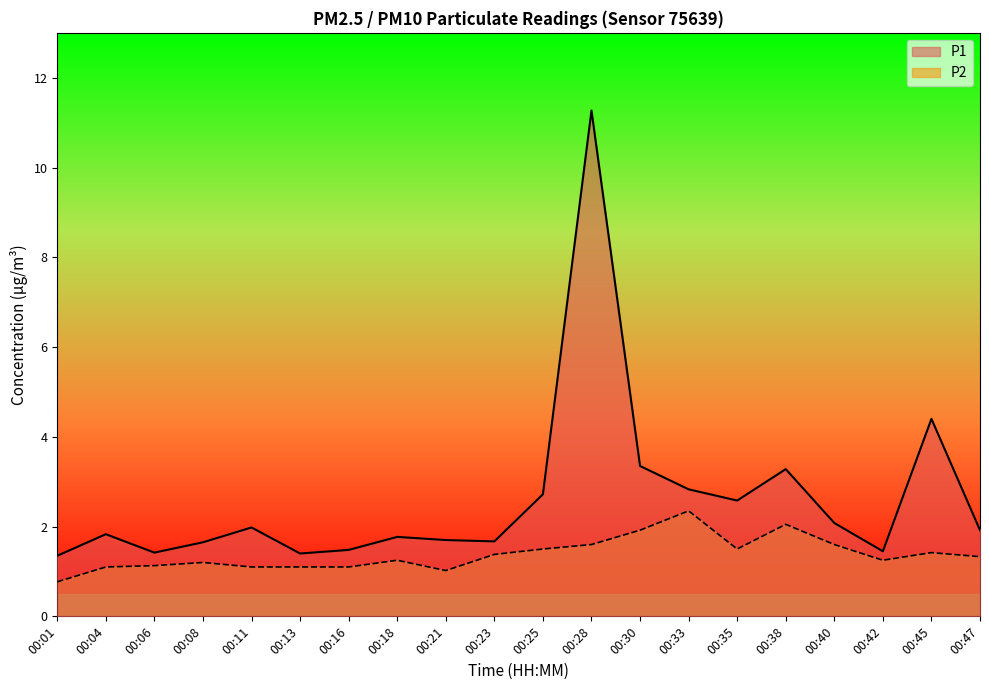

What are all the series names shown in the legend?

P1, P2